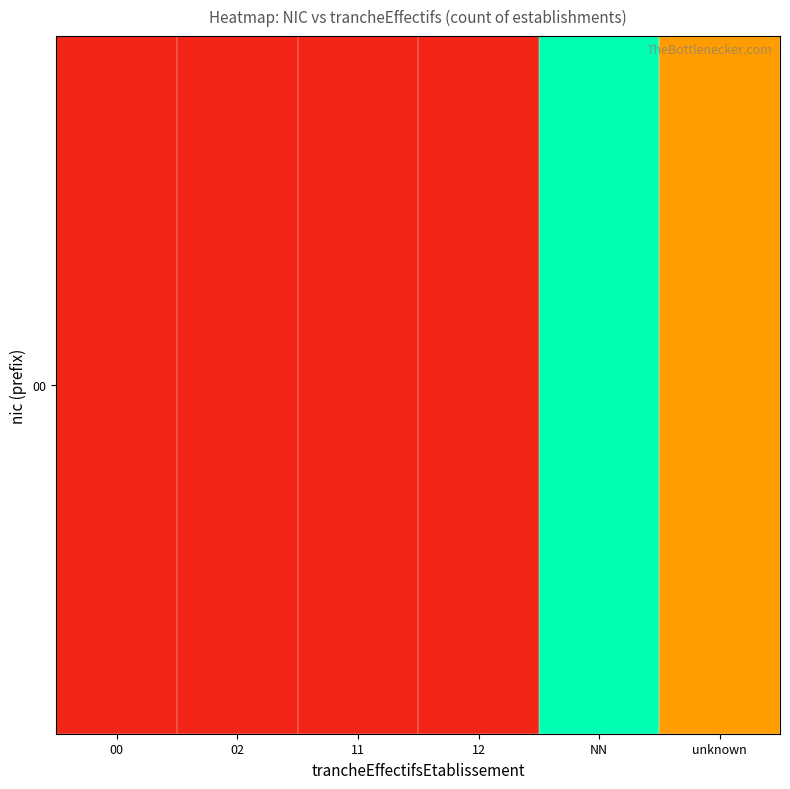

Rank the categories by value from highest to lowest.

NN, unknown, 00, 02, 11, 12